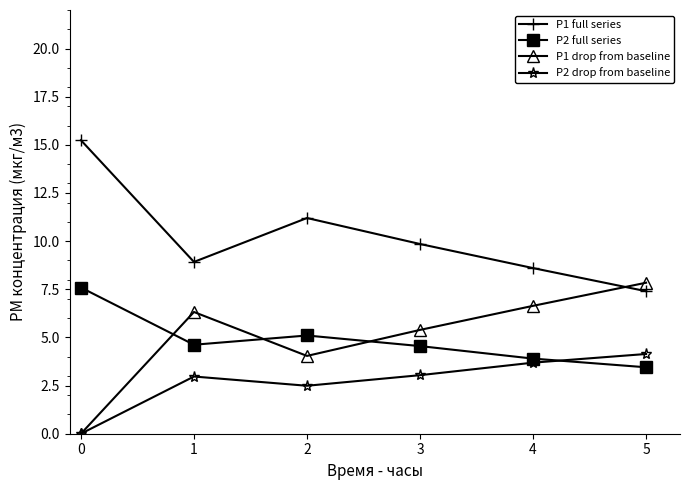

Is the value of P1 drop from baseline at 2 greater than the value of P2 drop from baseline at 1?

Yes